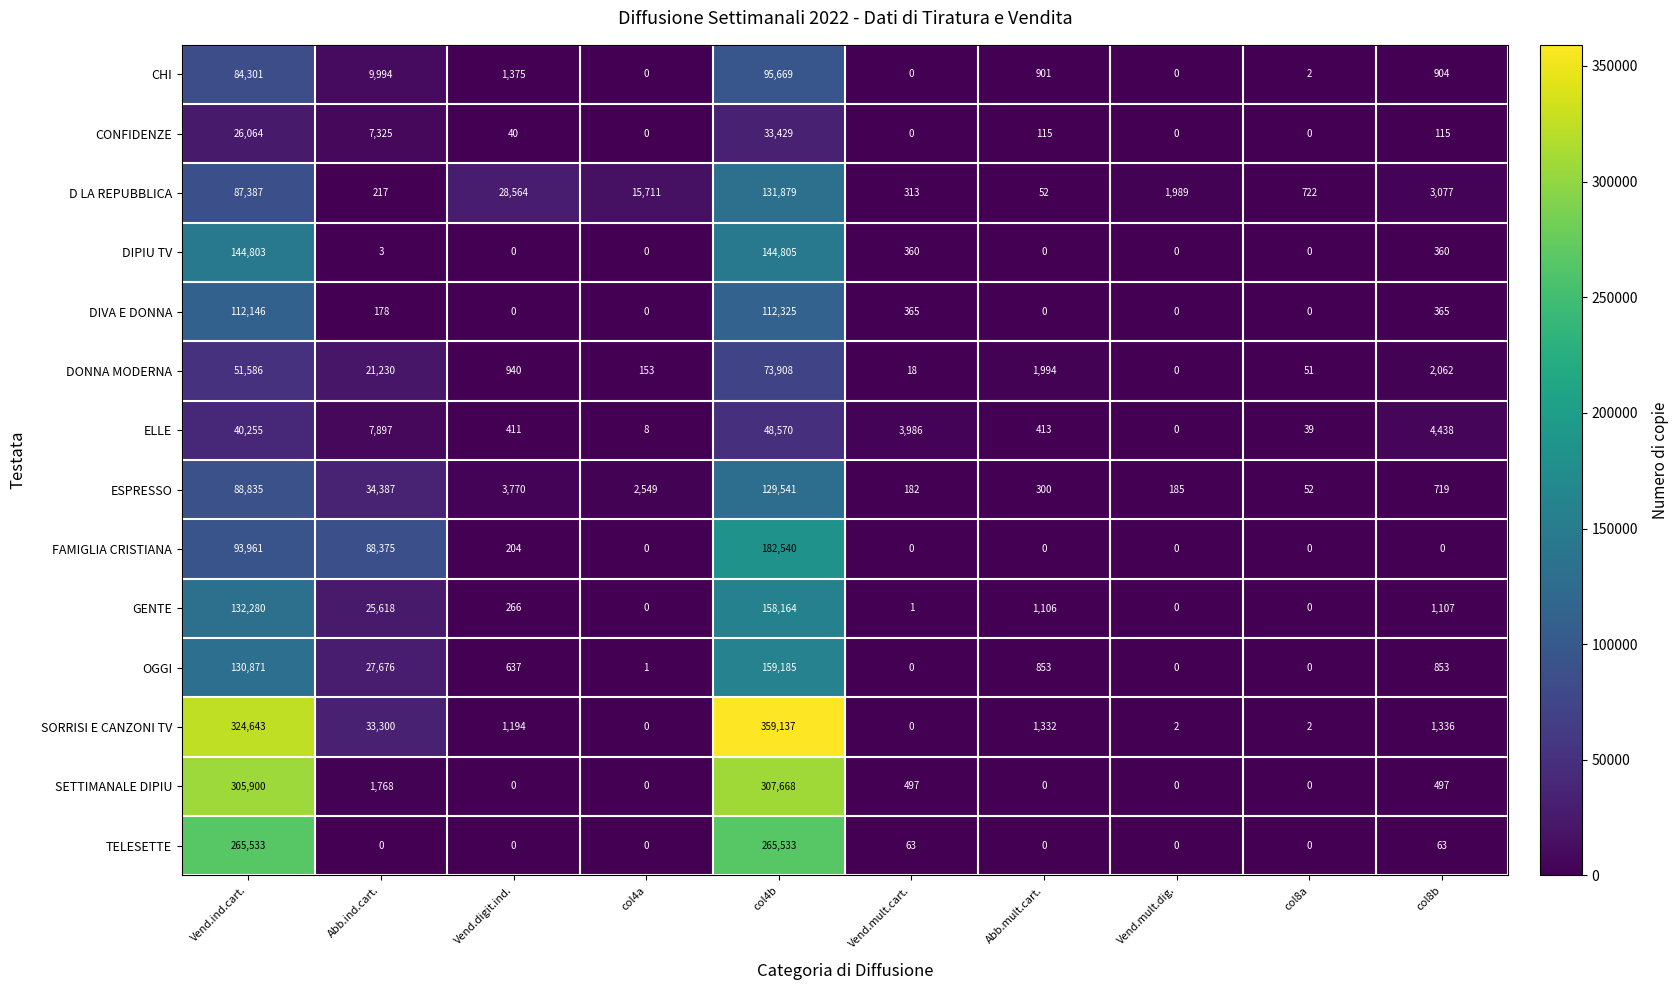

What is the total value across all series at Abb.mult.cart.?

7066